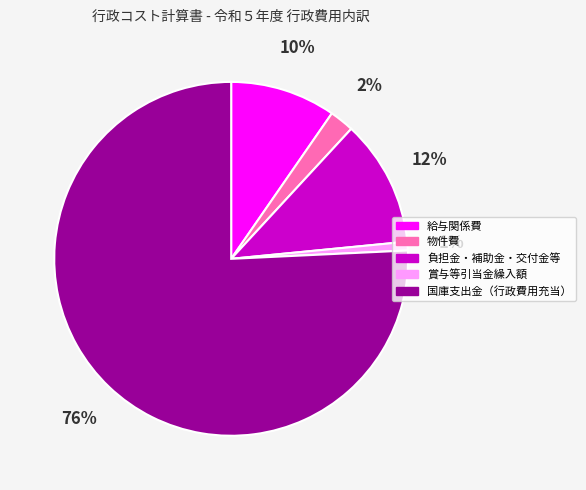

To the nearest percent, what is the average slice percentage?

20%